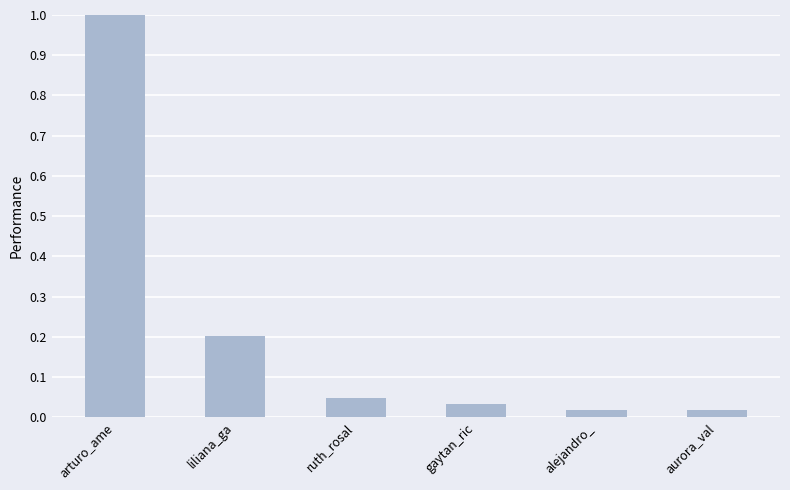

Which has a higher value, alejandro_ or liliana_ga?

liliana_ga